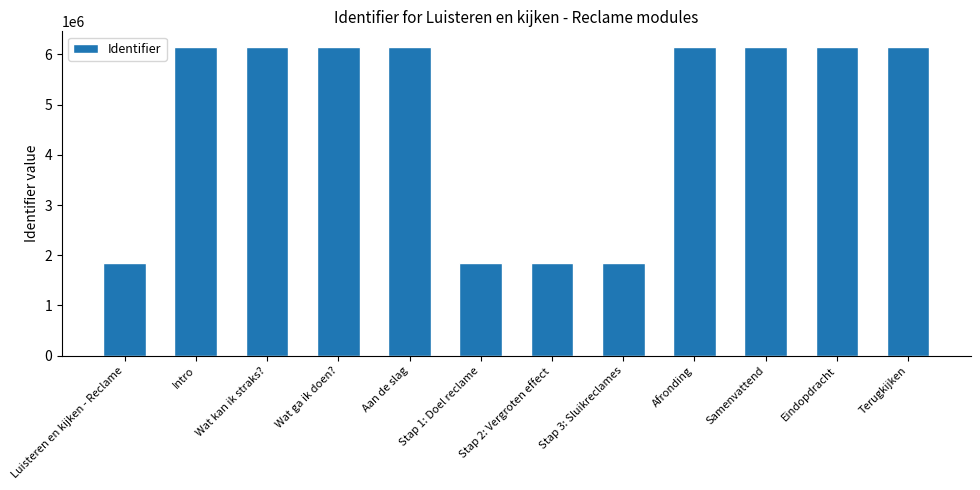

The value at Stap 2: Vergroten effect is 1852645. True or false?

True